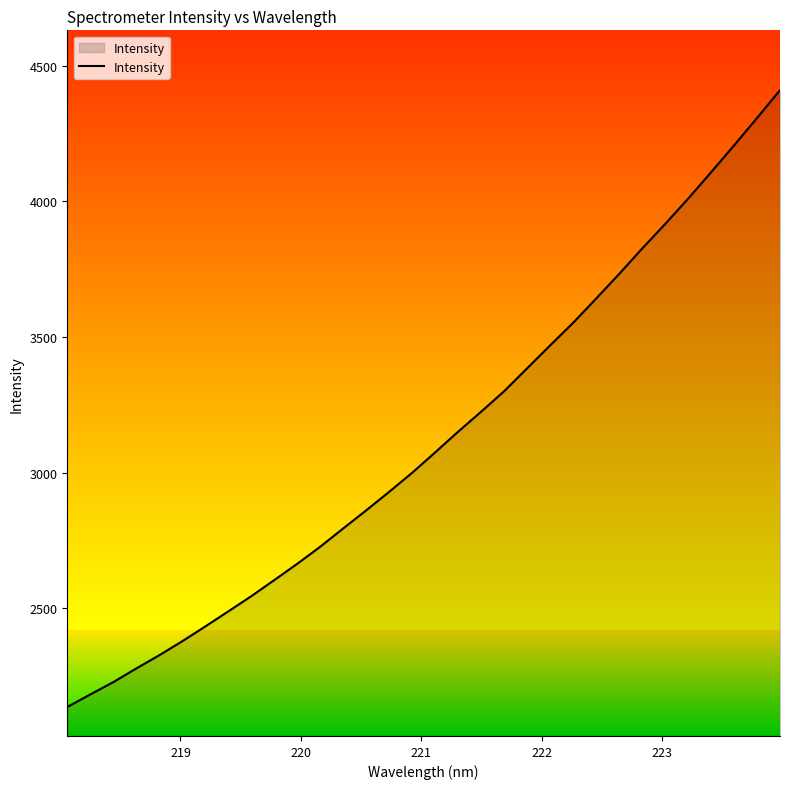

What is the greatest value displayed?

4410.0